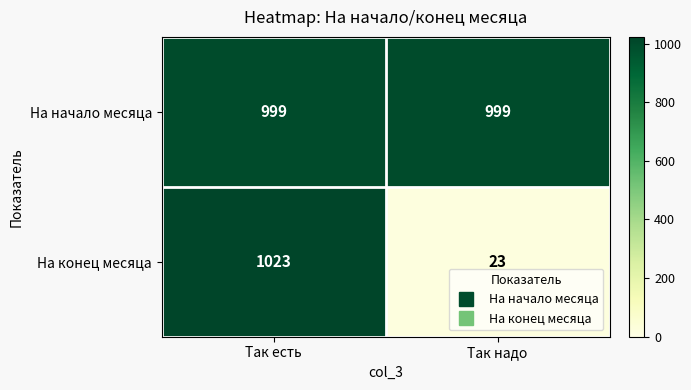

True or false: На конец месяца has a value of 14 at Так надо.

False